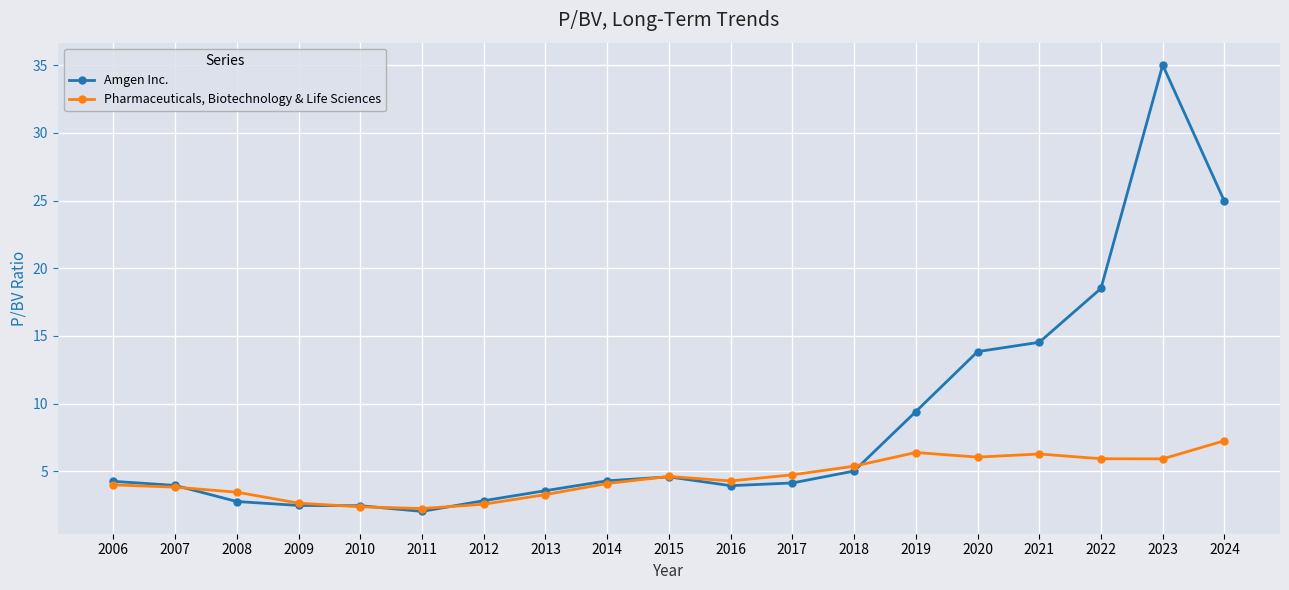

List the series in order of their overall mean, lowest first.

Pharmaceuticals, Biotechnology & Life Sciences, Amgen Inc.